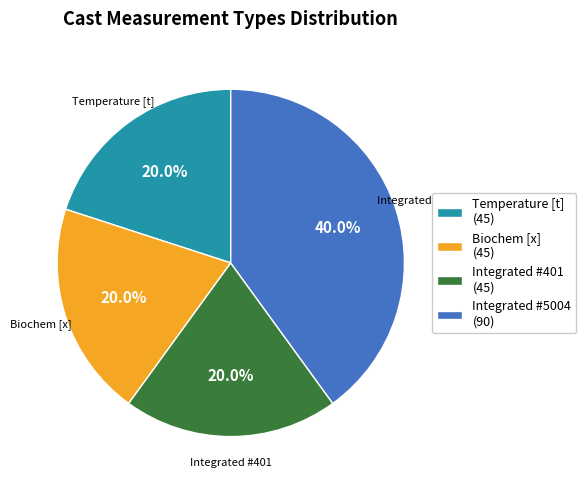

How many segments does this pie chart have?

4